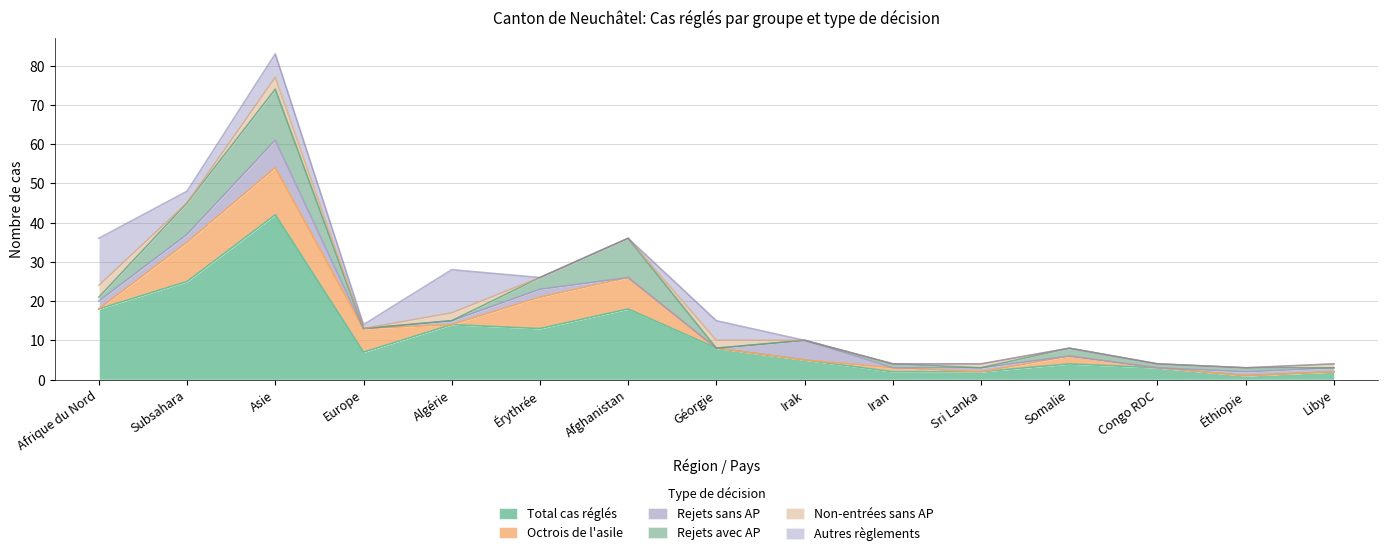

True or false: Octrois de l'asile and Total cas réglés intersect in this chart.

False